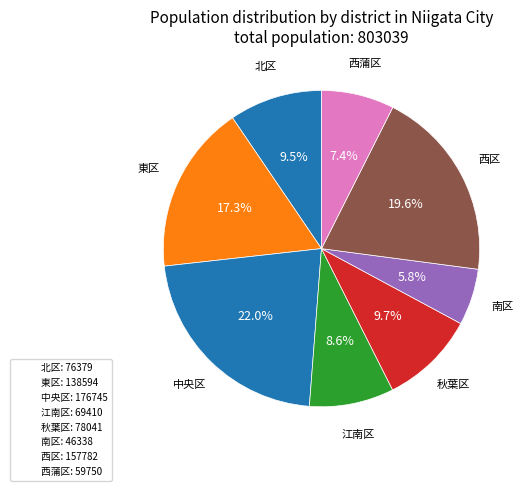

Is it true that 南区 is 1% of the pie?

False